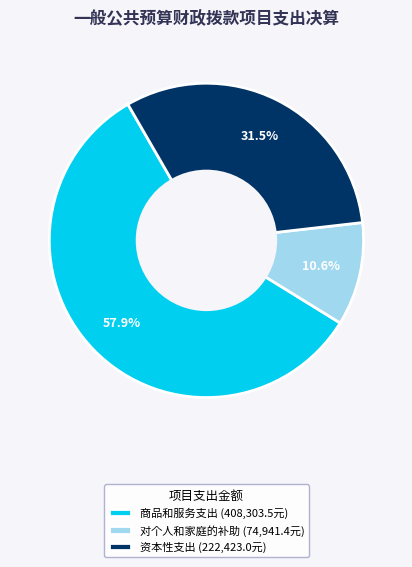

Rank the categories by value from lowest to highest.

对个人和家庭的补助 (74,941.4元), 资本性支出 (222,423.0元), 商品和服务支出 (408,303.5元)